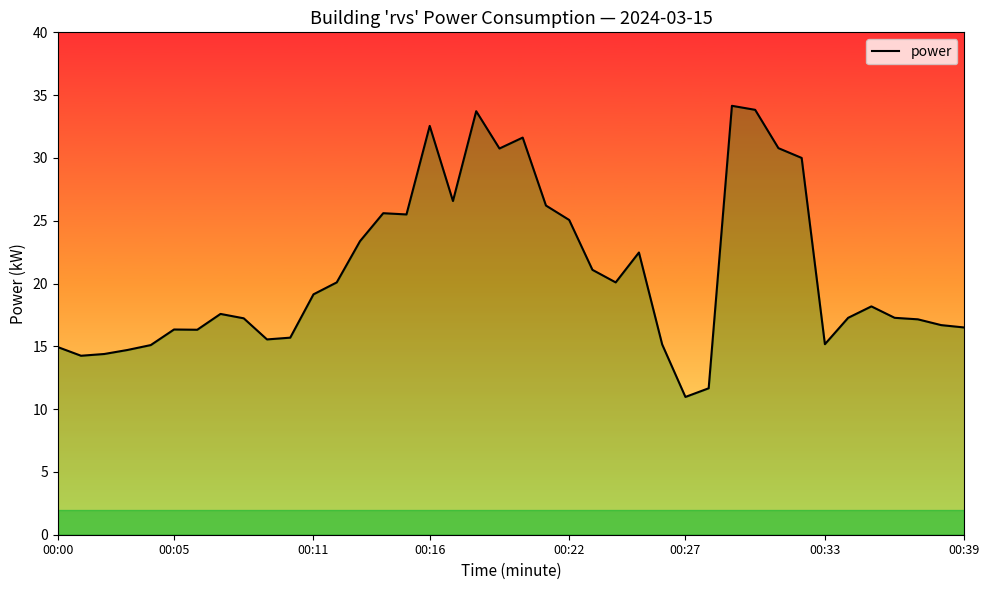

What is the sum of the values at 14 and 9?

41.2